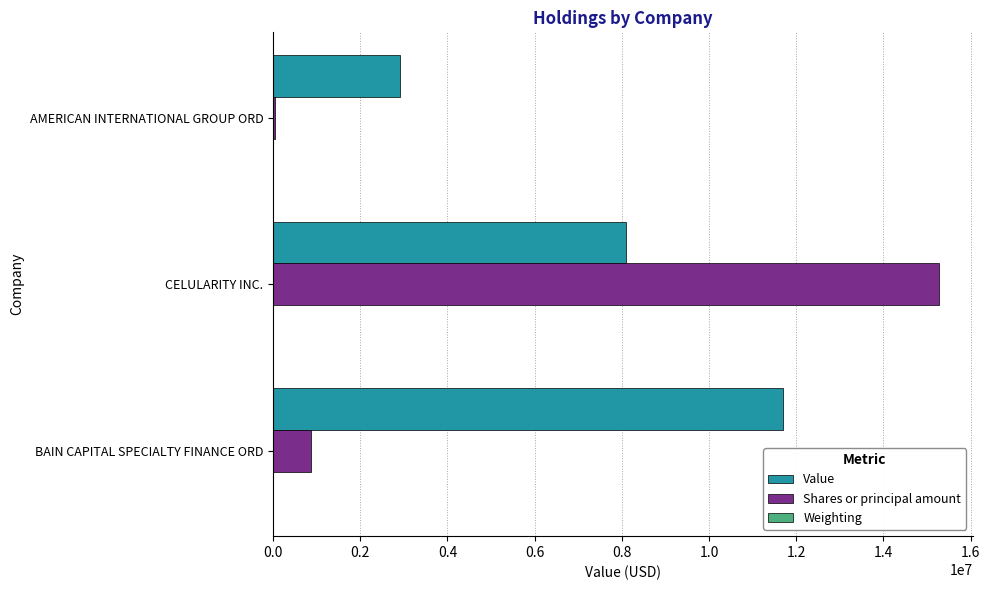

What is the sum of all Value values?

22710983.0